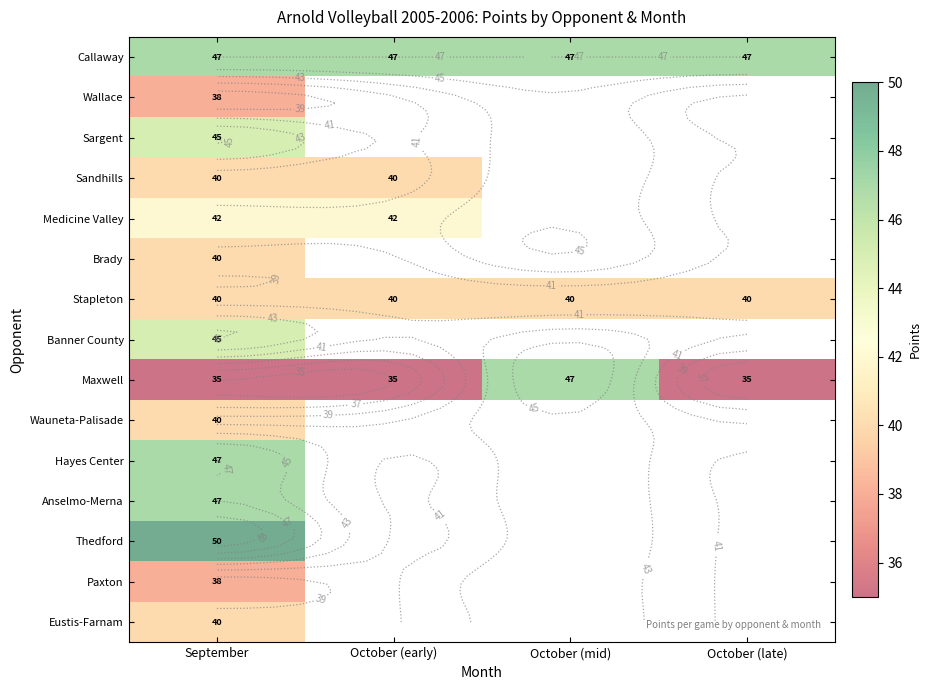

Rank the series by their maximum value, from highest to lowest.

Thedford, Callaway, Maxwell, Hayes Center, Anselmo-Merna, Sargent, Banner County, Medicine Valley, Sandhills, Brady, Stapleton, Wauneta-Palisade, Eustis-Farnam, Wallace, Paxton